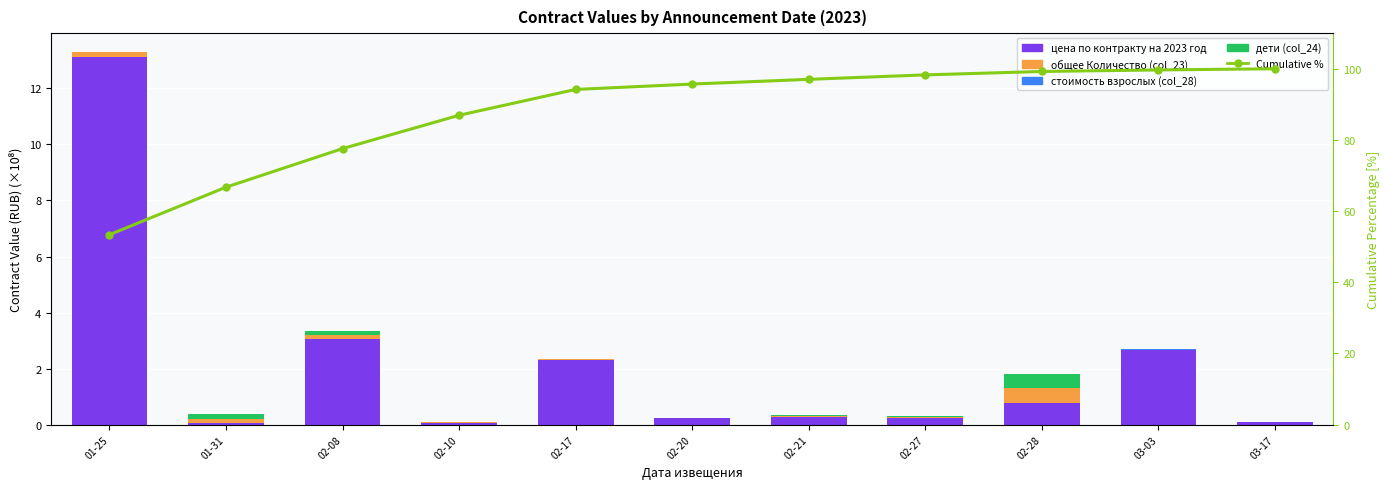

The value of общее Количество (col_23) at 03-03 is 0.1. True or false?

False